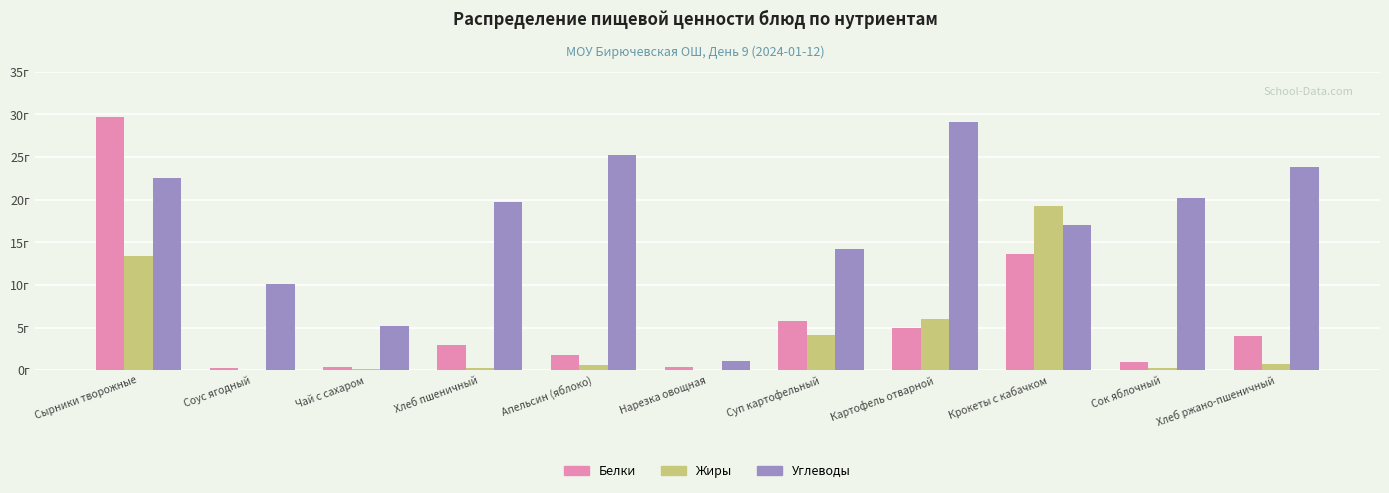

Are the bars grouped side by side (vs. stacked)?

Yes